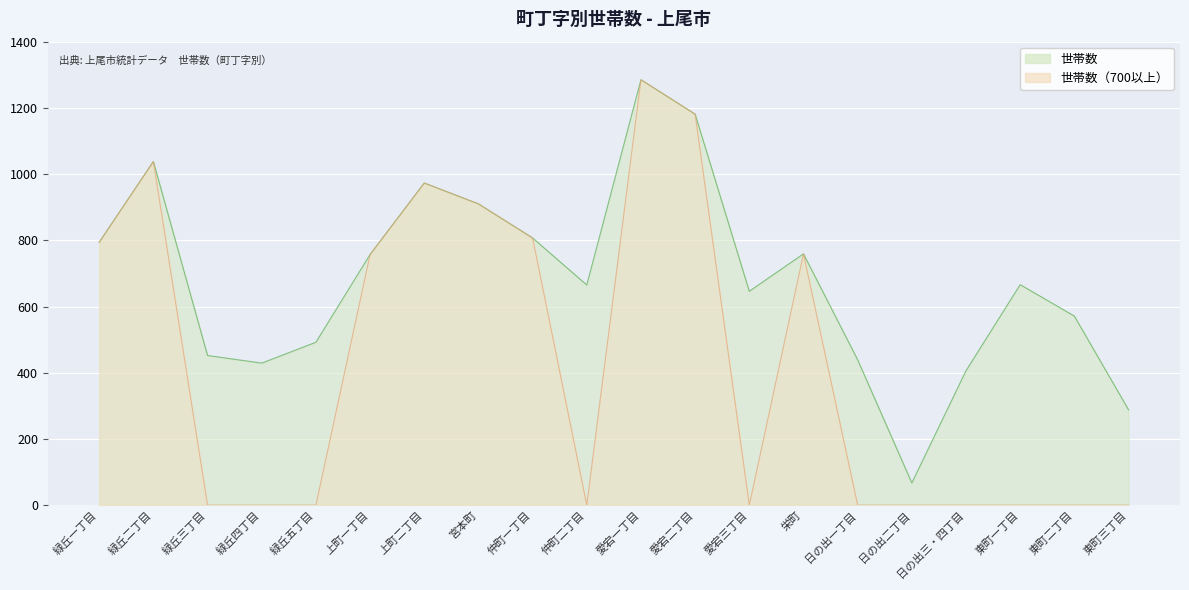

What is the change in value from 上町一丁目 to 東町一丁目?

-91